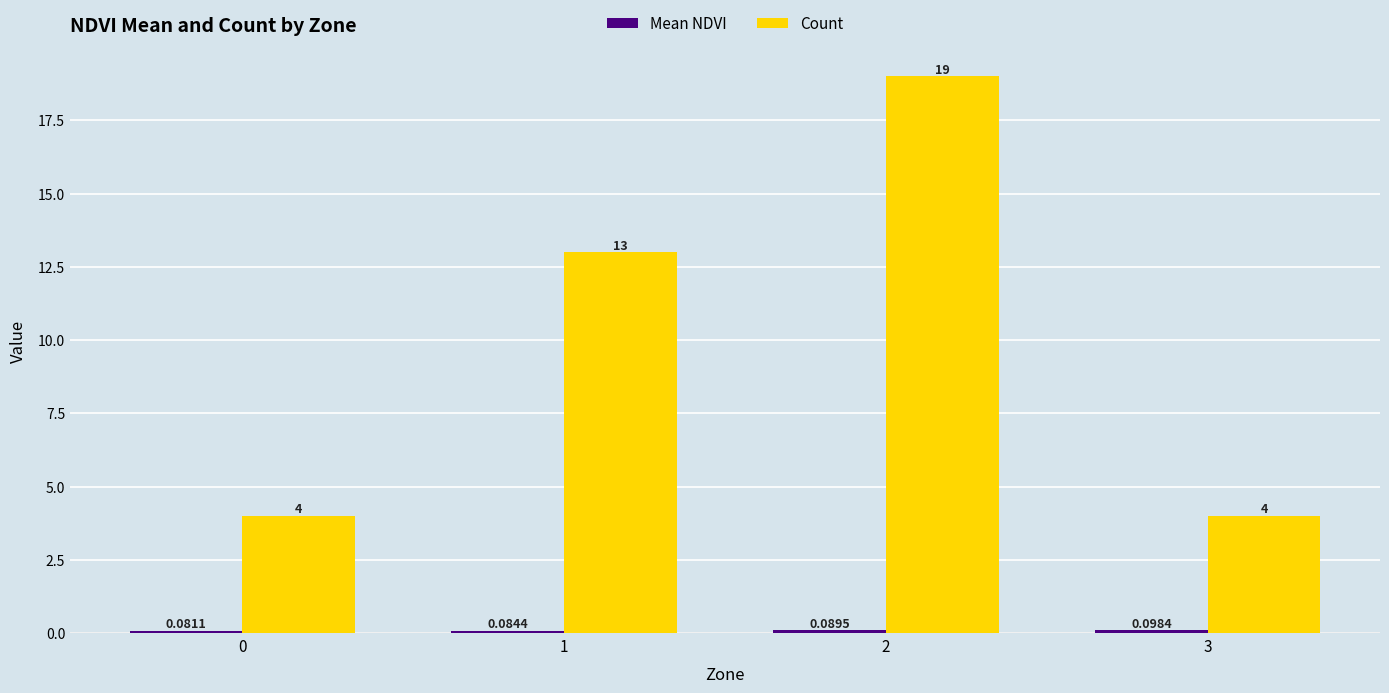

Which series has the largest total across all categories?

Count